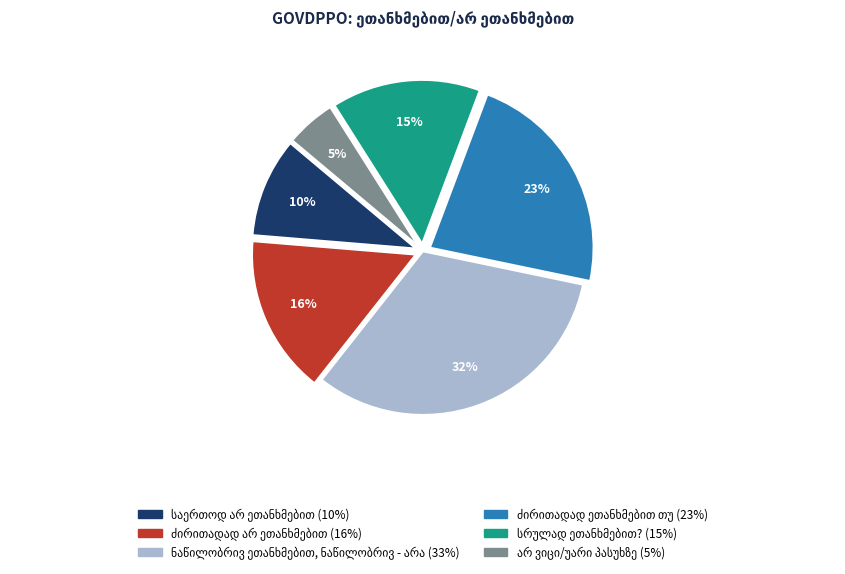

To the nearest percent, what is the difference between the largest and smallest slice percentages?

27%